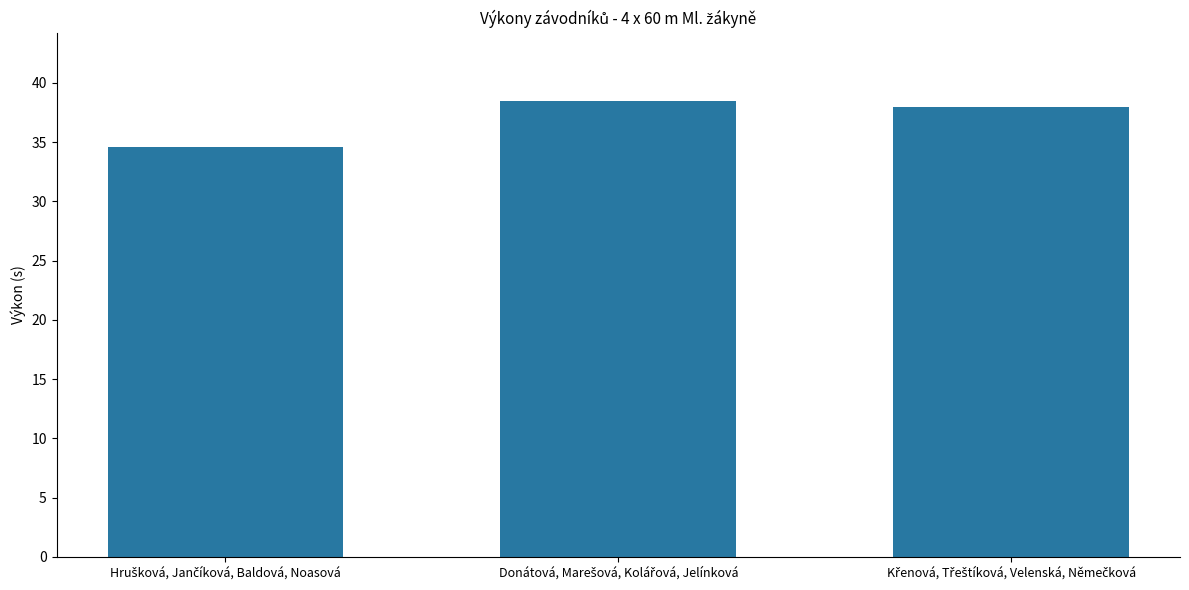

What is the maximum value shown in the chart?

38.5